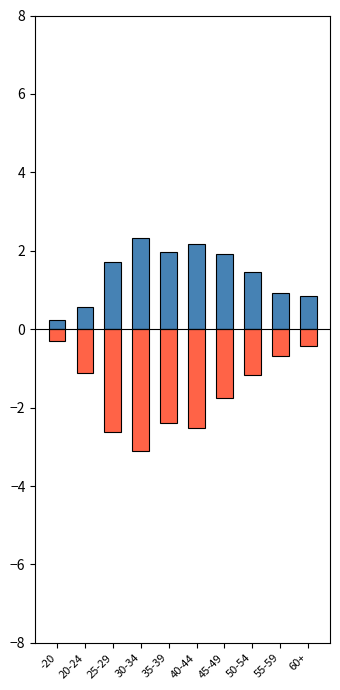

Reading left to right, list all the values displayed in this chart.

Males: 0.2	0.6	1.7	2.3	2.0	2.2	1.9	1.5	0.9	0.8
Females: -0.3	-1.1	-2.6	-3.1	-2.4	-2.5	-1.8	-1.2	-0.7	-0.4